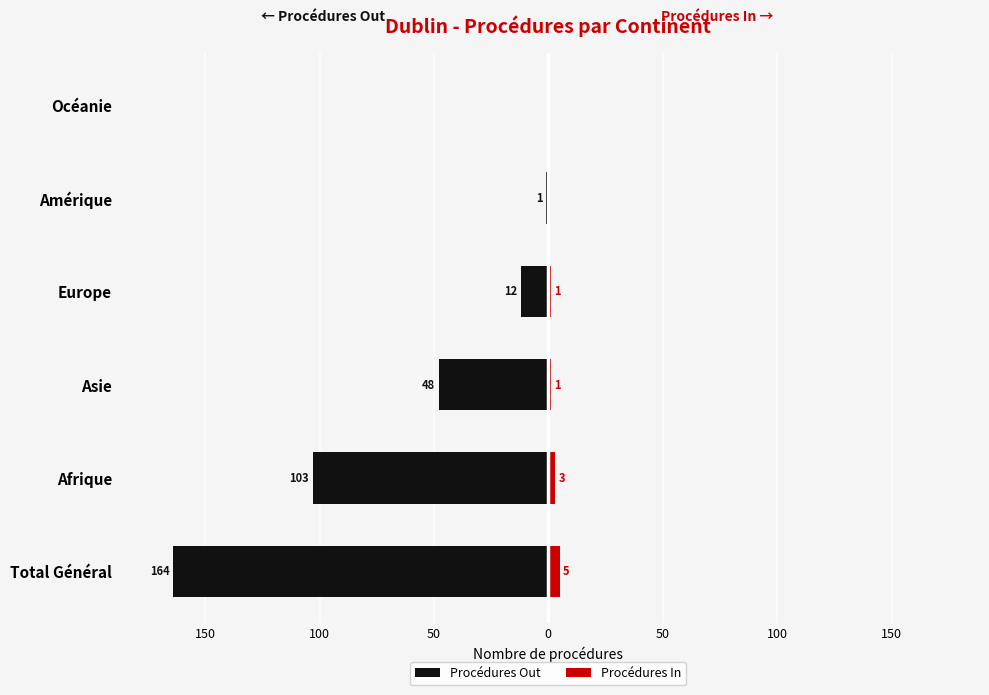

Rank the series at Europe from lowest to highest value.

Procédures Out, Procédures In